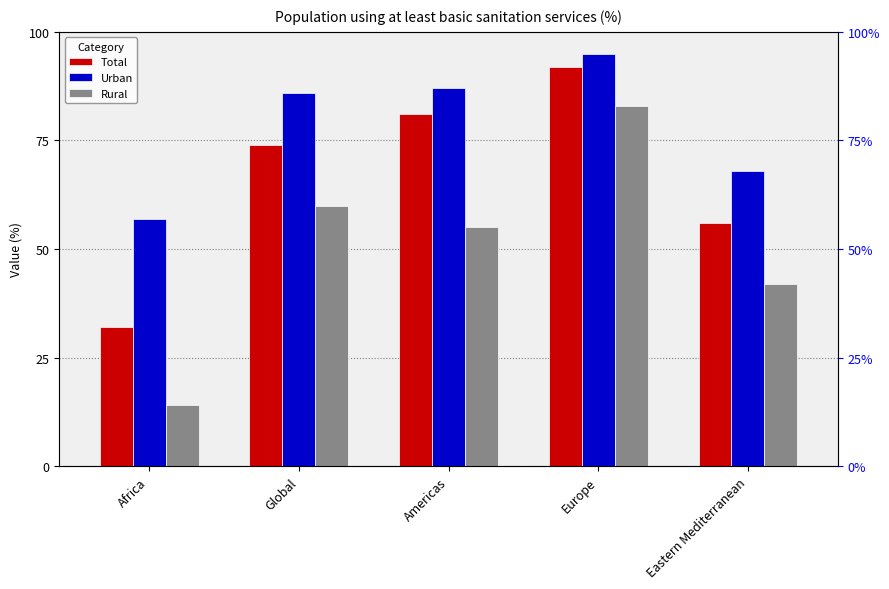

Rank the categories by Total value from lowest to highest.

Africa, Eastern Mediterranean, Global, Americas, Europe